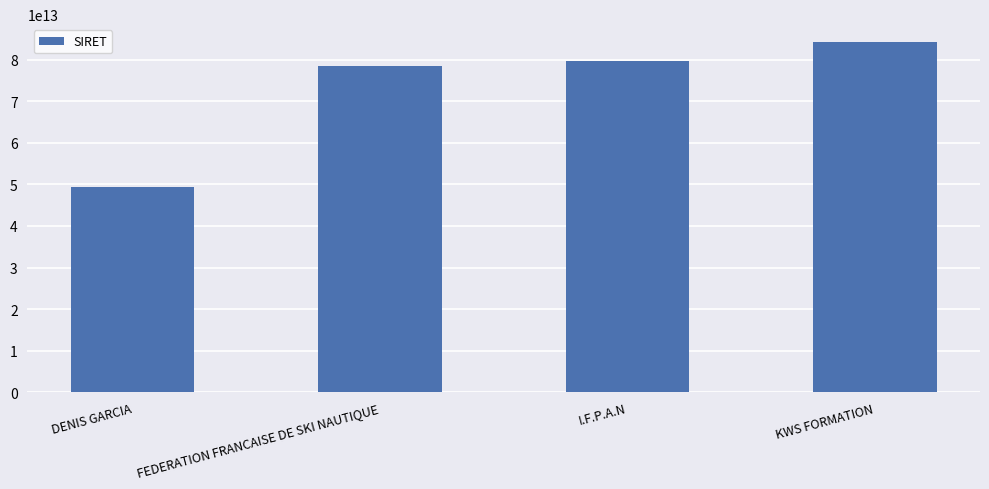

What is the label of the 1st bar from the right?

KWS FORMATION